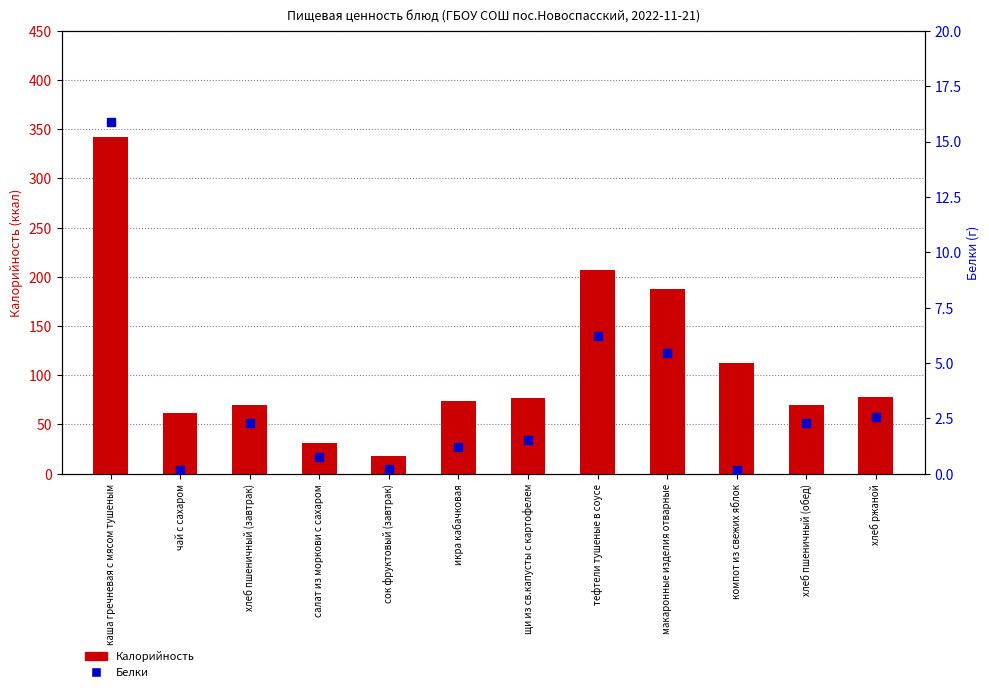

Is the value of Калорийность at салат из моркови с сахаром greater than the value of Белки at сок фруктовый (завтрак)?

Yes